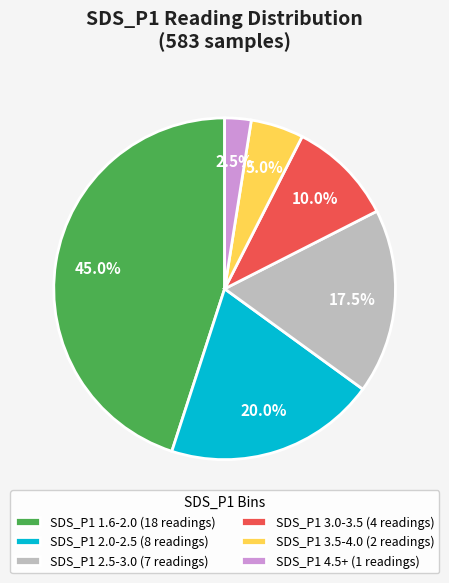

Which slice is the smallest?

SDS_P1 4.5+ (1 readings)